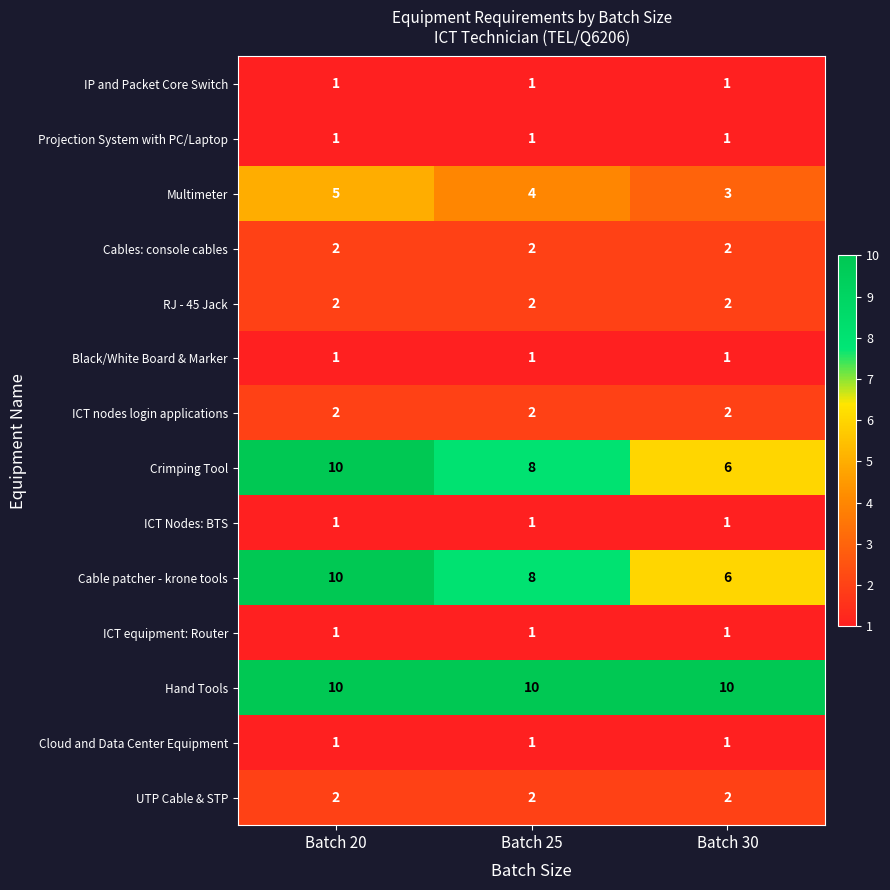

The value of Cable patcher - krone tools at Batch 30 is 6. True or false?

True